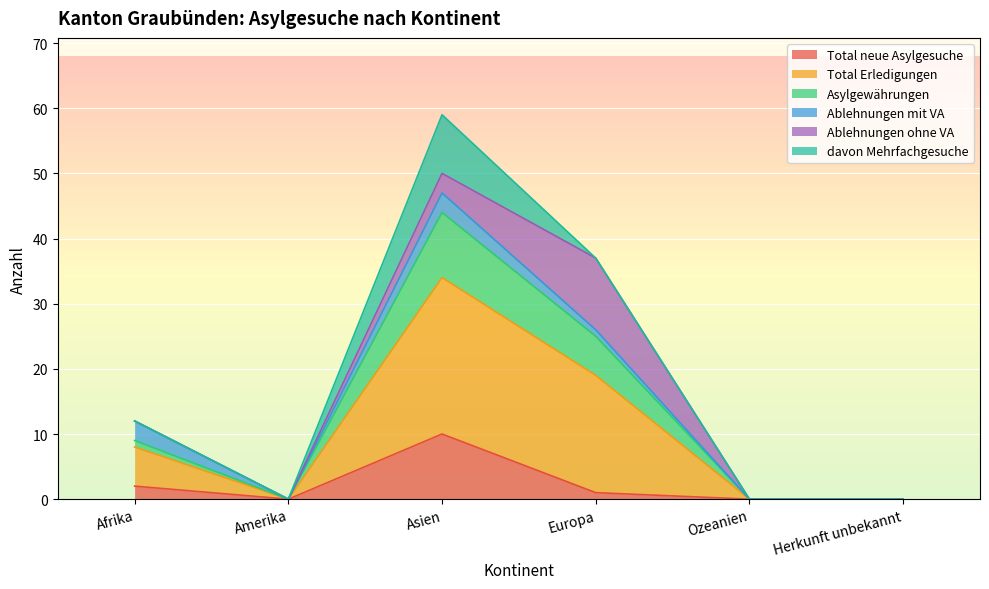

True or false: Total neue Asylgesuche has more than 2 points higher than both neighbors.

False